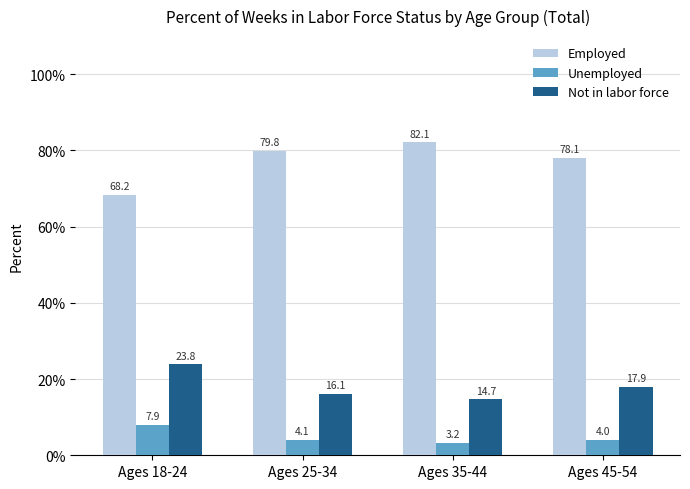

What is the total value across all series at Ages 25-34?

100.0